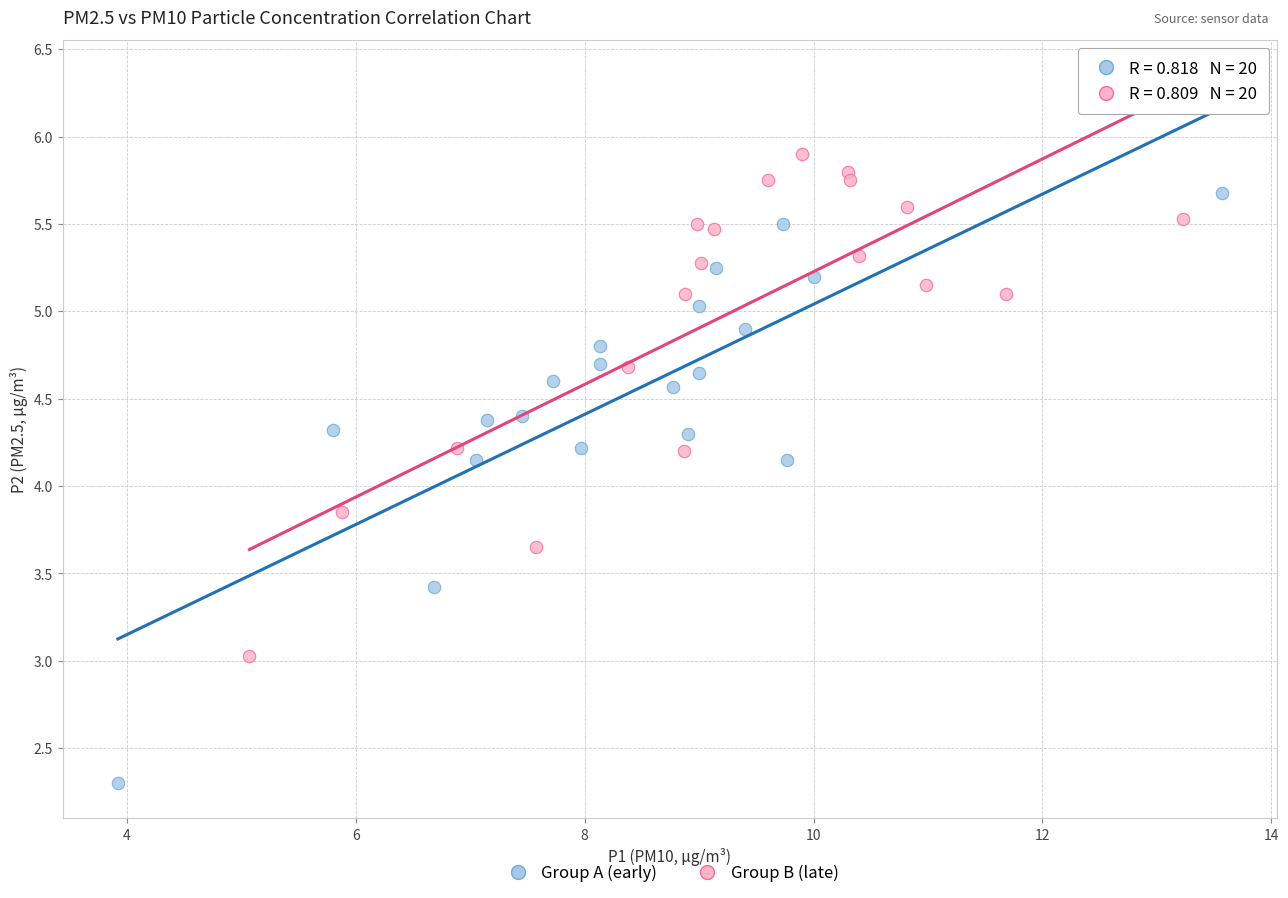

What are all the series names shown in the legend?

Group A (early), Group B (late)